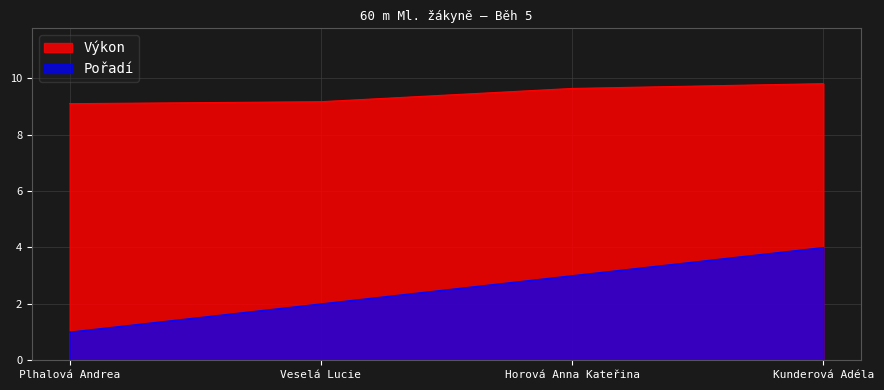

Does the chart have visible grid lines?

Yes